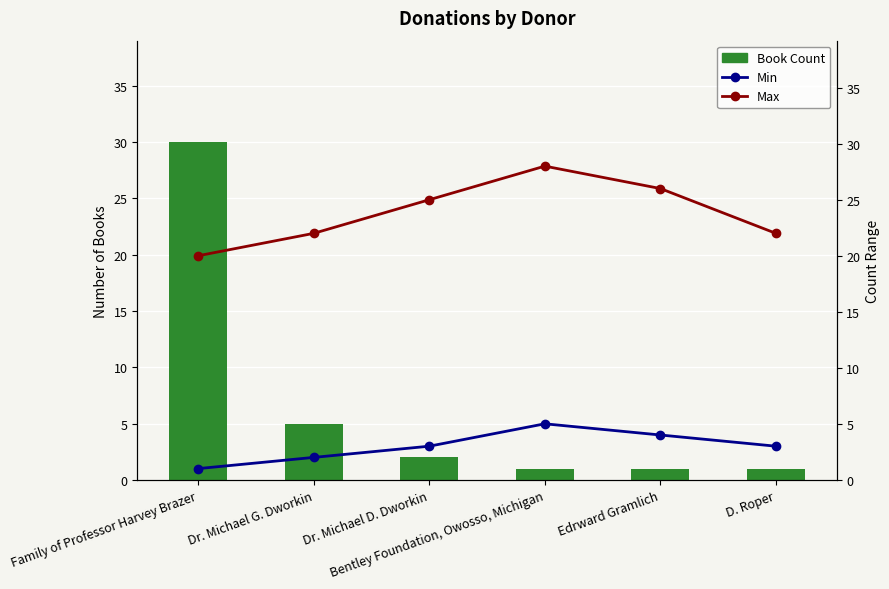

Which series has the widest spread of values?

Book Count